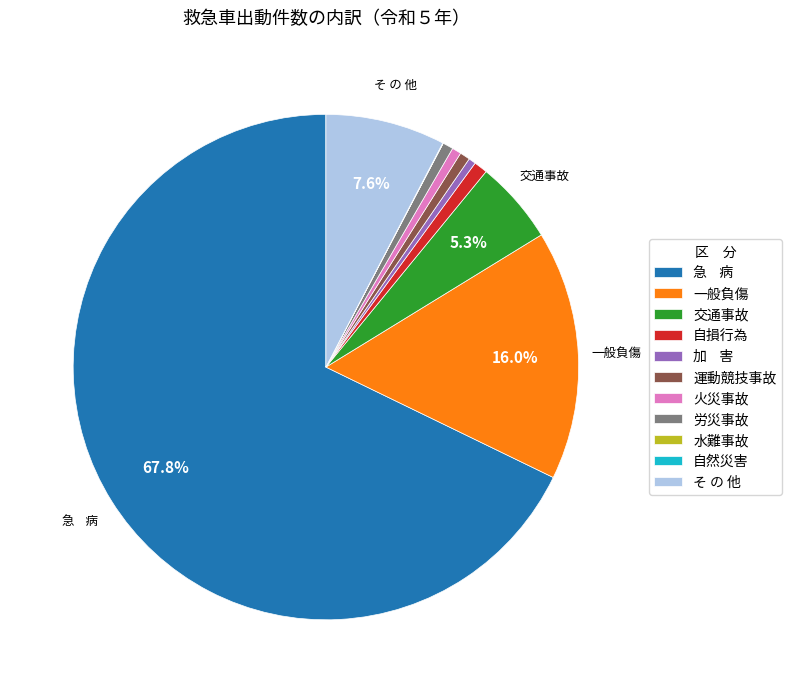

Do 交通事故 and そ の 他 together represent more than half of the pie?

No